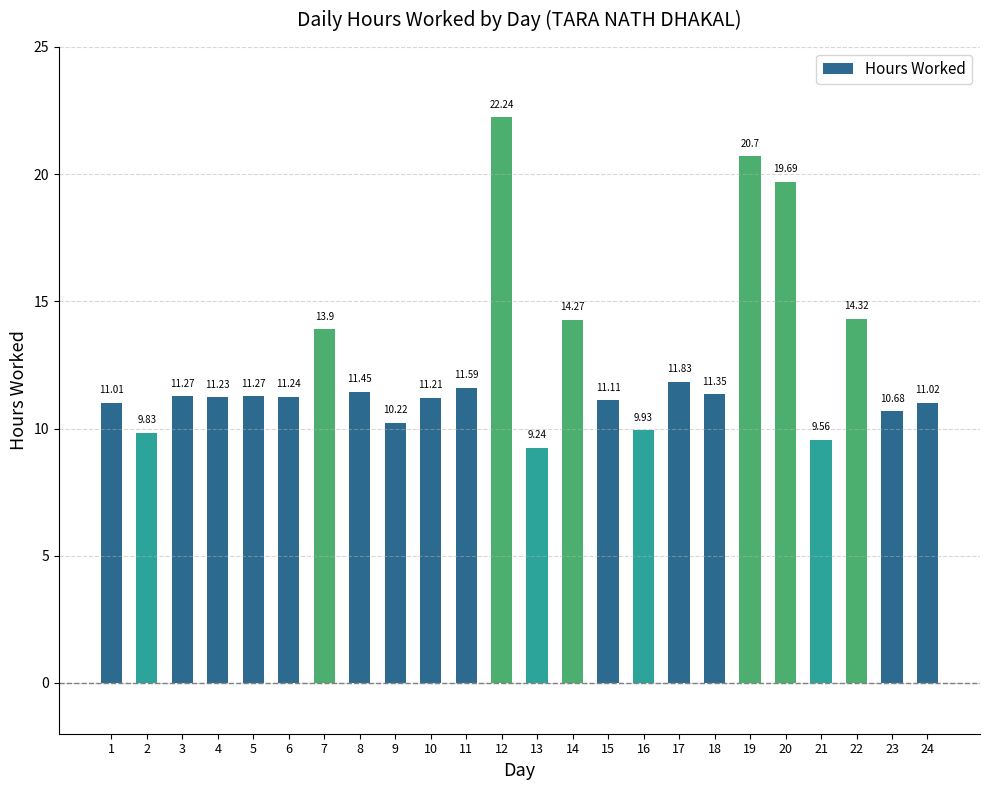

What is the ratio of the value at 13 to the value at 23?

0.9